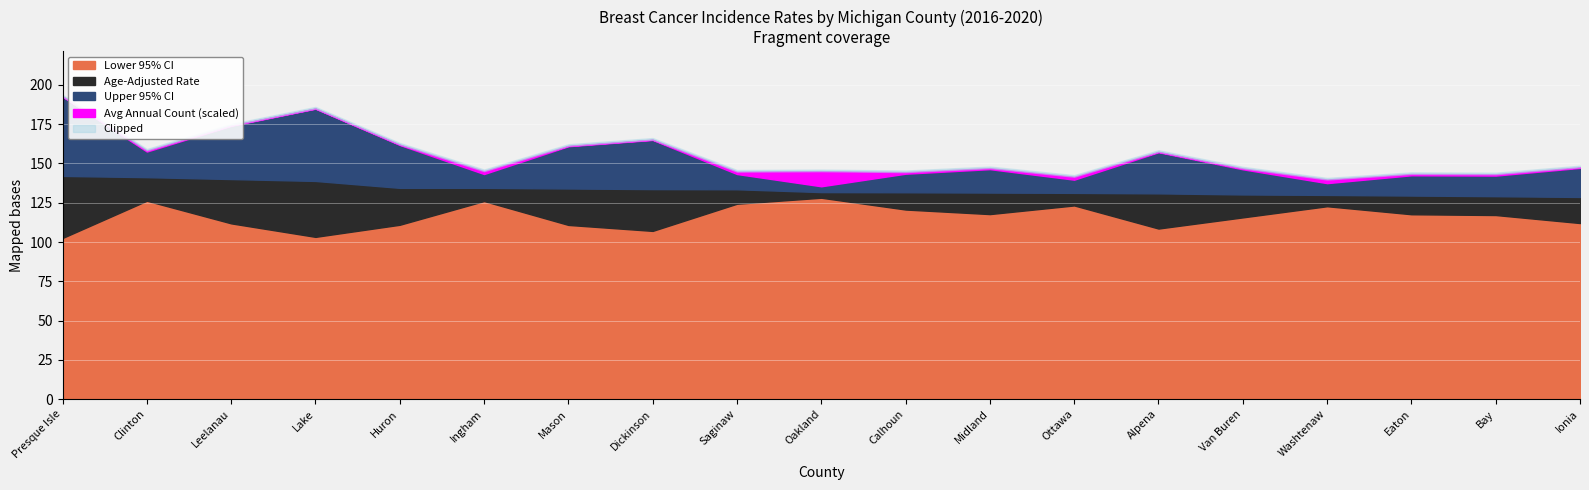

What is the lowest value of the Lower 95% CI series?

102.6